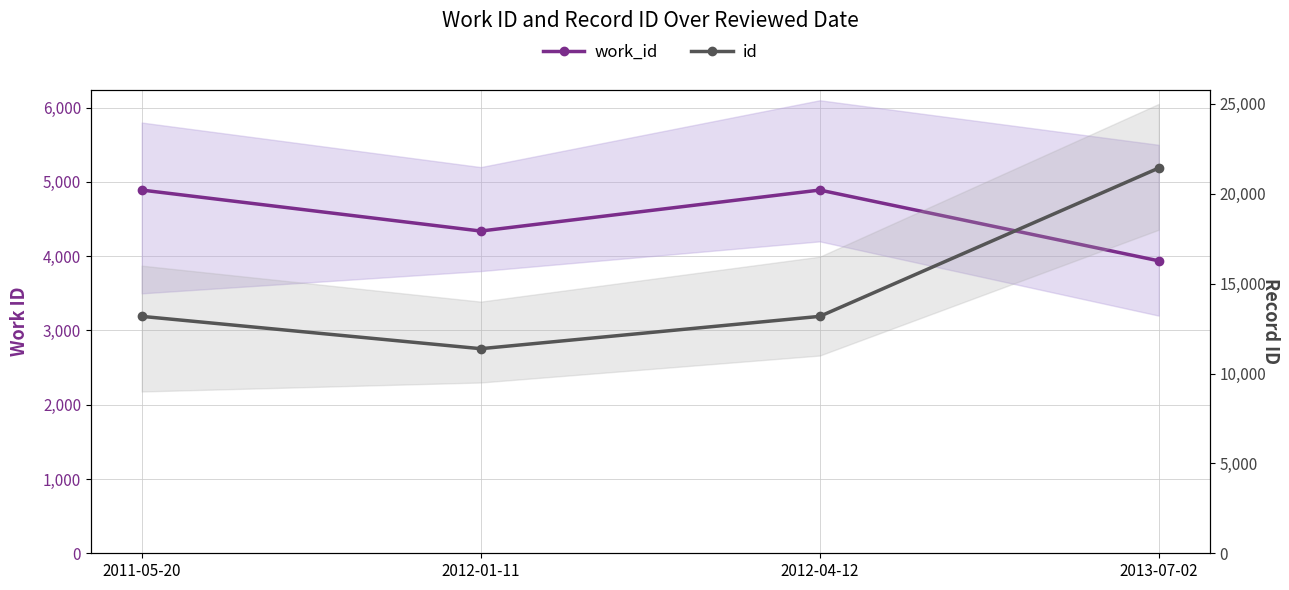

What is the greatest value displayed?

21432